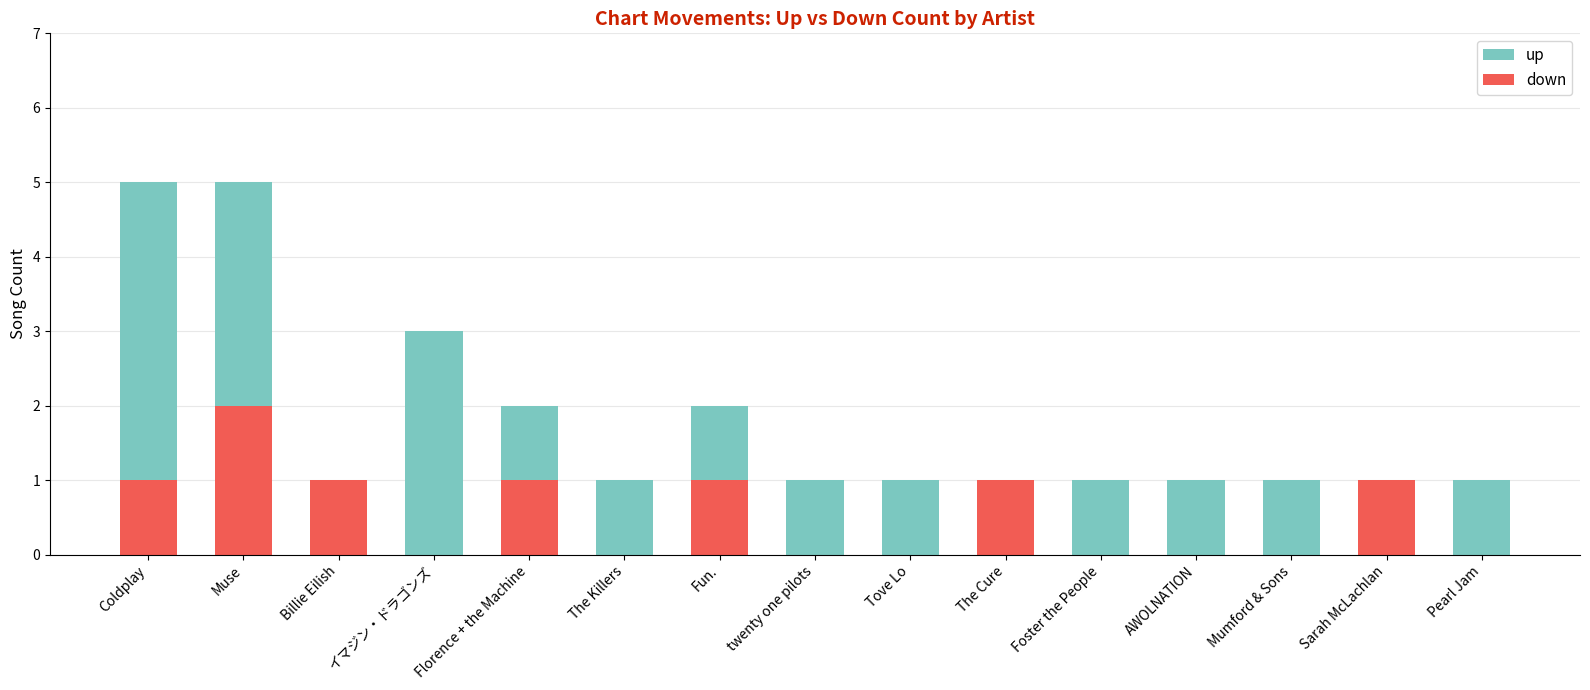

What position from the right is Coldplay?

15